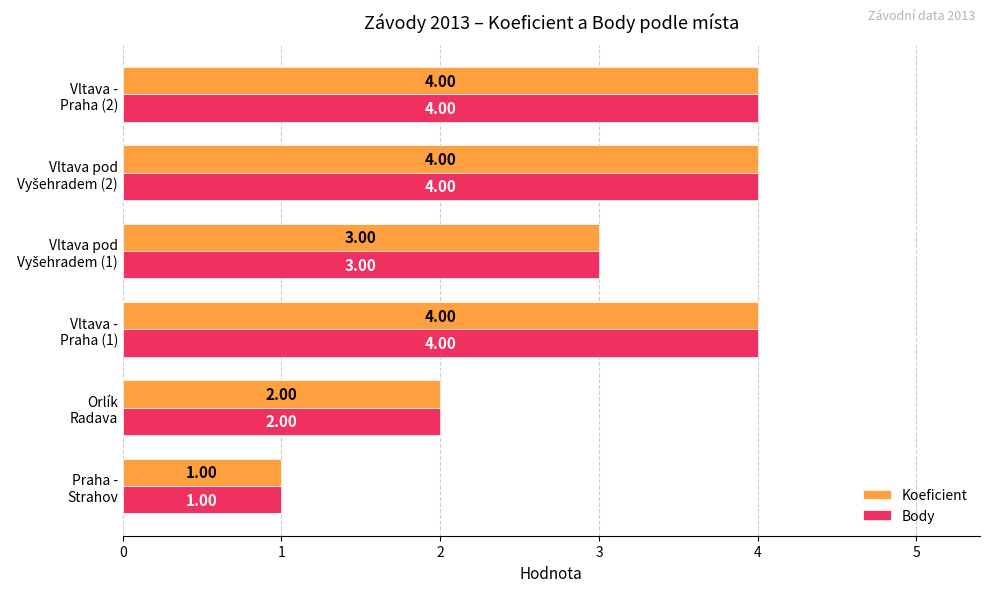

Where is Koeficient nearest to the value 2?

Orlík
Radava